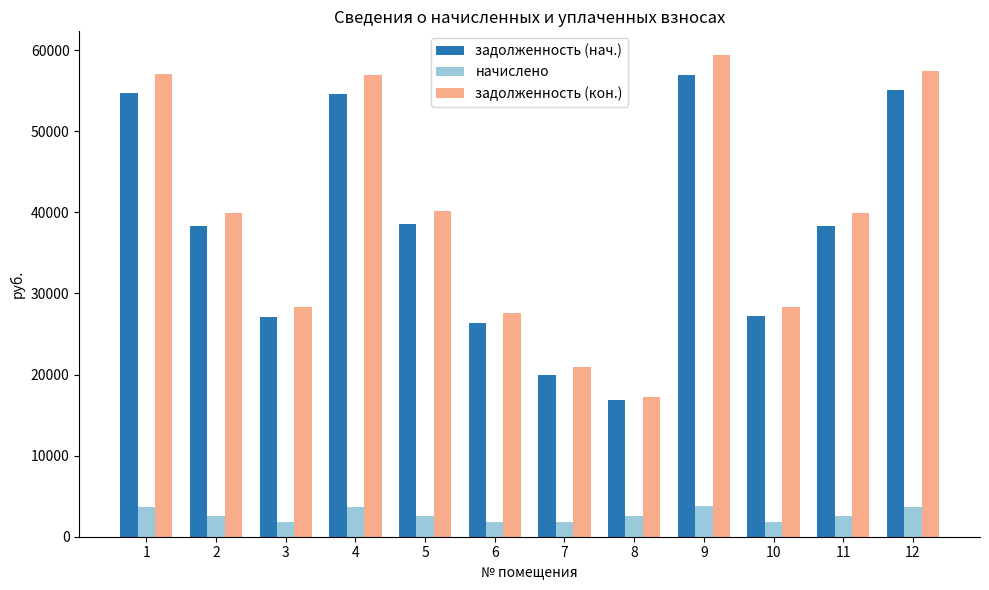

True or false: начислено has a value of 761.2 at 1.

False